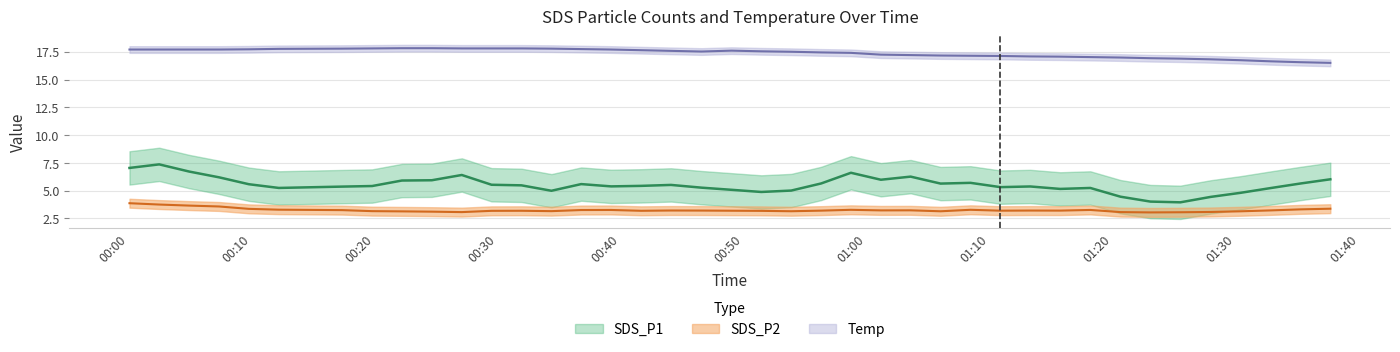

List the labels in order of SDS_P1 value, smallest first.

2022/06/28 01:10:51, 2022/06/28 00:51:25, 2022/06/28 01:30:21, 2022/06/28 01:05:59, 2022/06/28 01:23:02, 2022/06/28 01:18:09, 2022/06/28 00:09:47, 2022/06/28 00:36:47, 2022/06/28 01:25:28, 2022/06/28 00:19:48, 2022/06/28 01:27:55, 2022/06/28 00:24:39, 2022/06/28 00:49:00, 2022/06/28 00:56:17, 2022/06/28 00:17:22, 2022/06/28 00:12:13, 2022/06/28 00:29:30, 2022/06/28 00:39:13, 2022/06/28 01:20:36, 2022/06/28 00:34:22, 2022/06/28 00:44:05, 2022/06/28 01:35:13, 2022/06/28 00:46:33, 2022/06/28 00:04:56, 2022/06/28 01:08:25, 2022/06/28 01:37:39, 2022/06/28 00:58:42, 2022/06/28 01:15:42, 2022/06/28 00:31:56, 2022/06/28 00:53:51, 2022/06/28 00:27:05, 2022/06/28 01:32:47, 2022/06/28 00:00:05, 2022/06/28 00:02:30, 2022/06/28 00:41:39, 2022/06/28 01:01:08, 2022/06/28 01:13:16, 2022/06/28 01:03:33, 2022/06/28 00:07:22, 2022/06/28 00:22:13